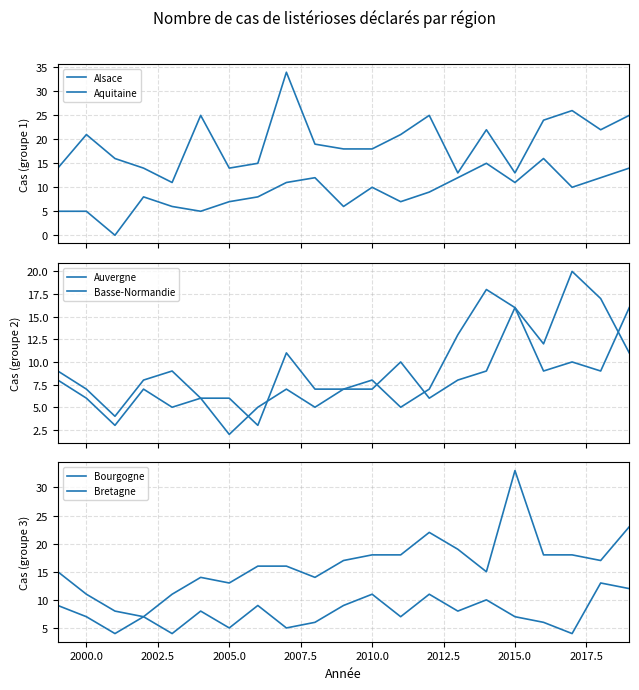

Which series has the largest total across all categories?

Aquitaine